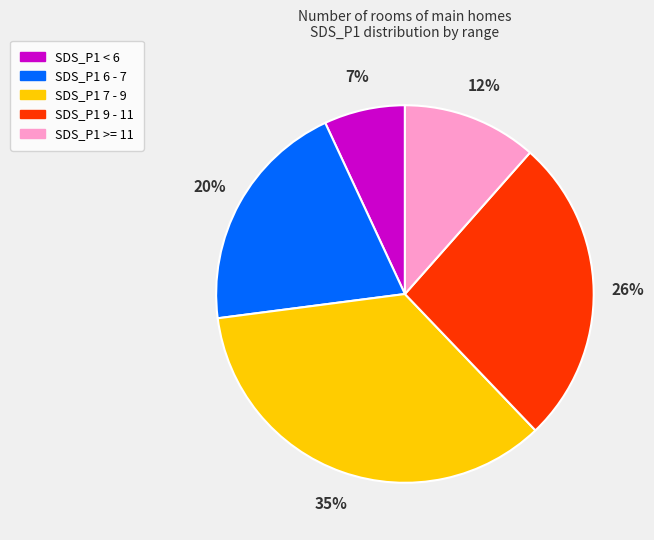

Is there a majority slice in this chart?

No